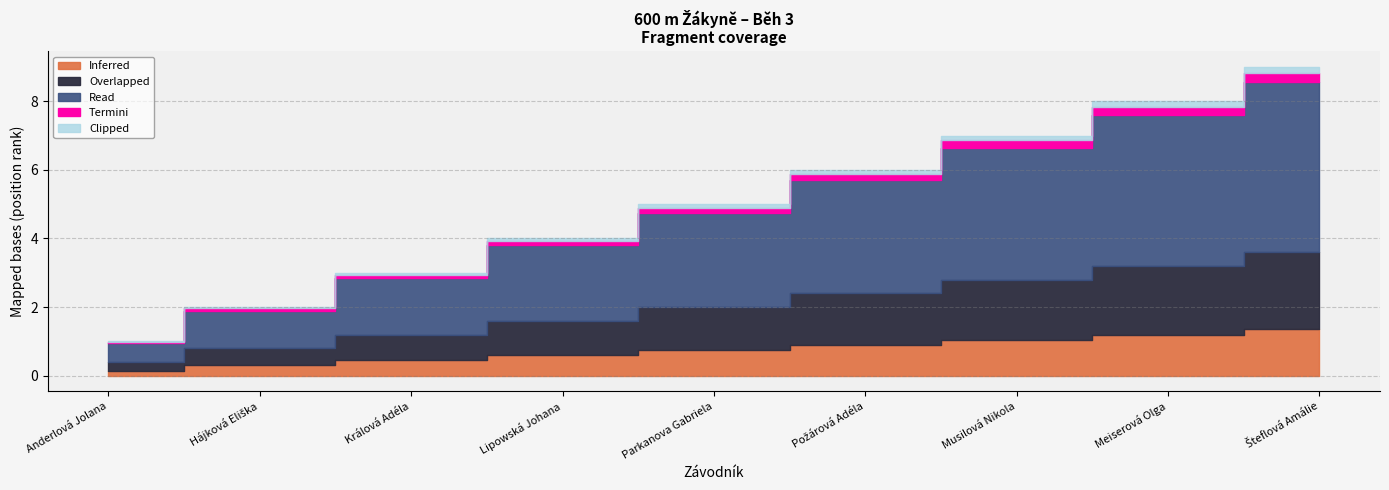

The chart shows a value of 2 at Králová Adéla. True or false?

False